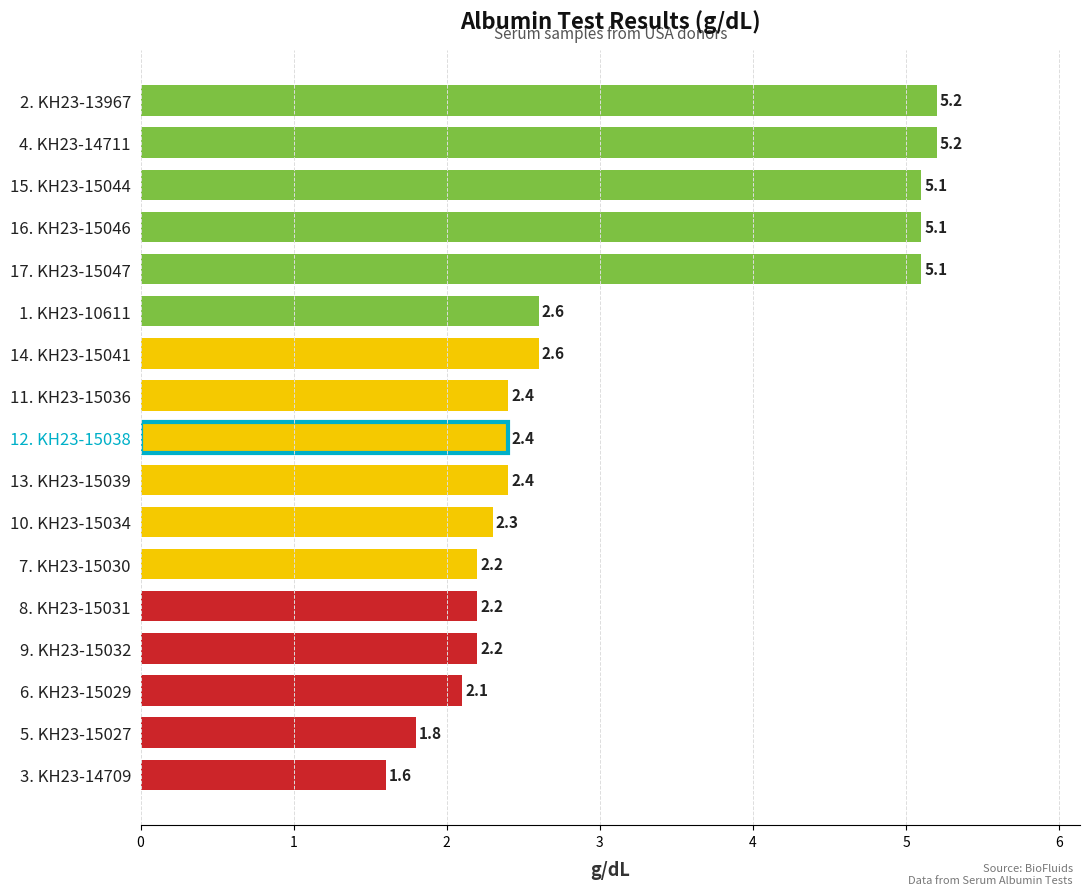

How many values are below 2?

2